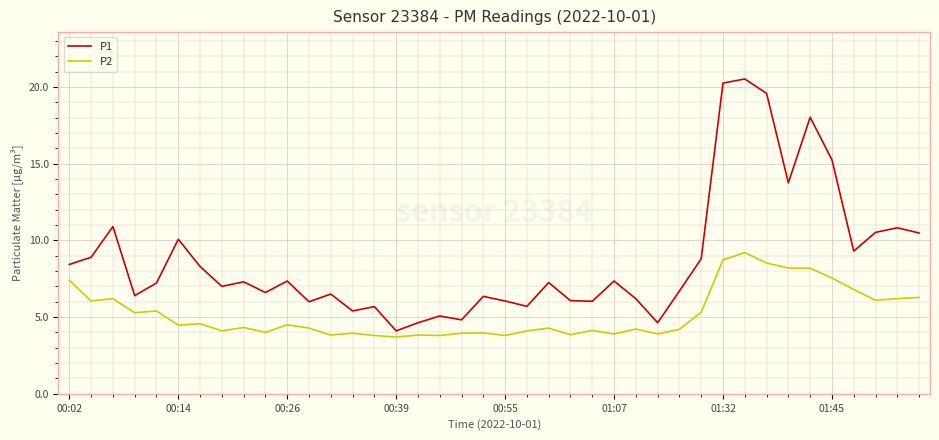

Which series has the widest spread of values?

P1